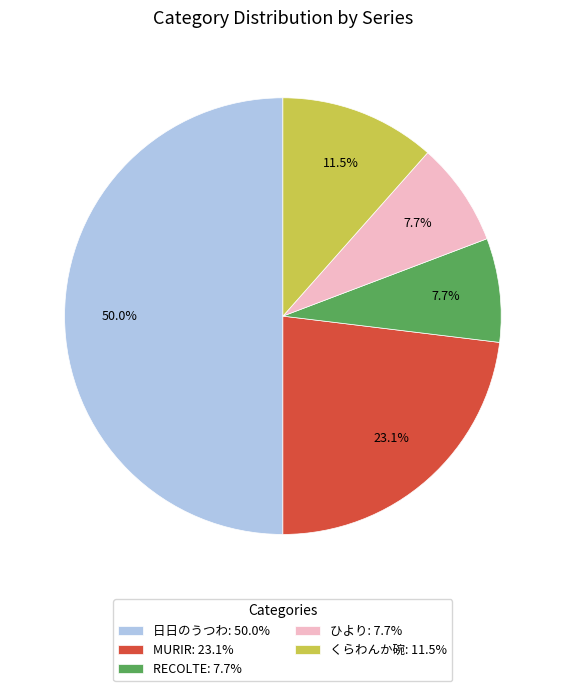

Which has a higher value, くらわんか碗: 11.5% or MURIR: 23.1%?

MURIR: 23.1%